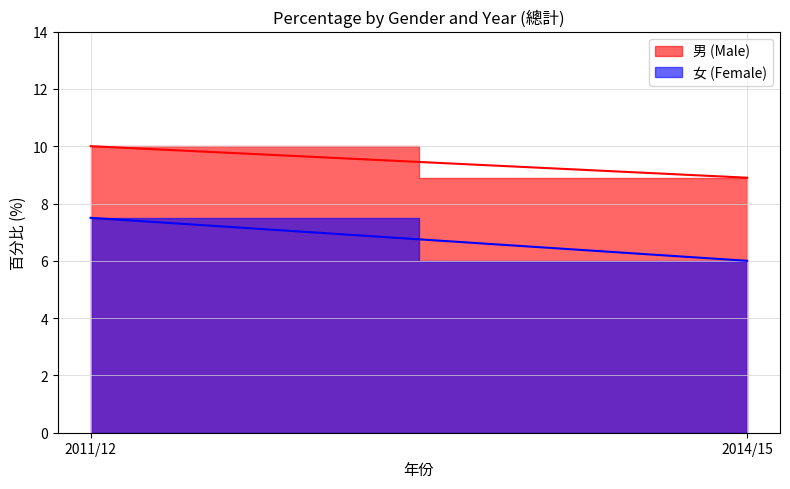

At which label is 男 (Male) closest to 9?

2014/15